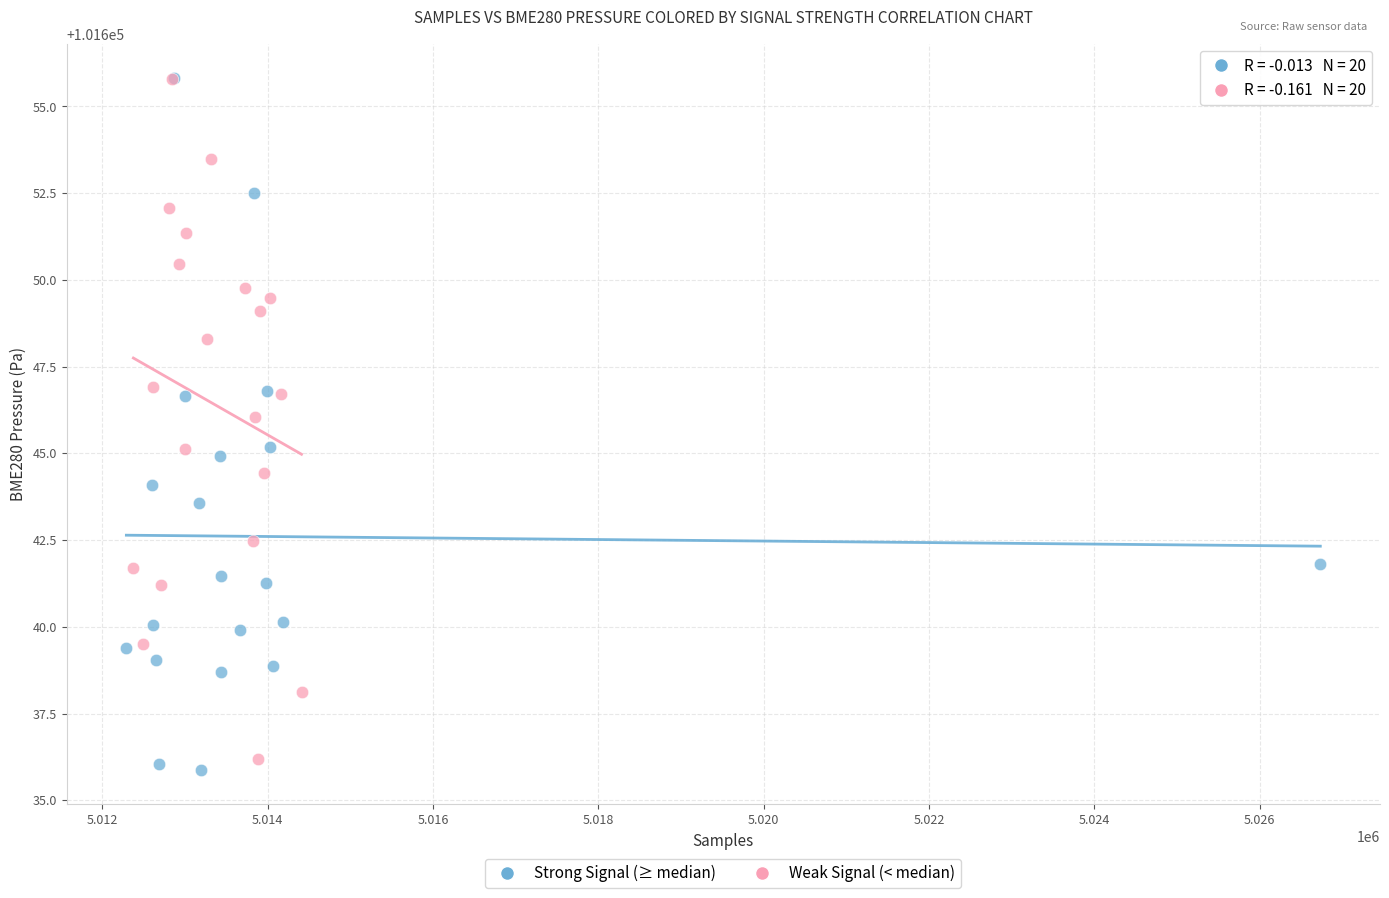

What are all the series names shown in the legend?

Strong Signal (≥ median), Weak Signal (< median)